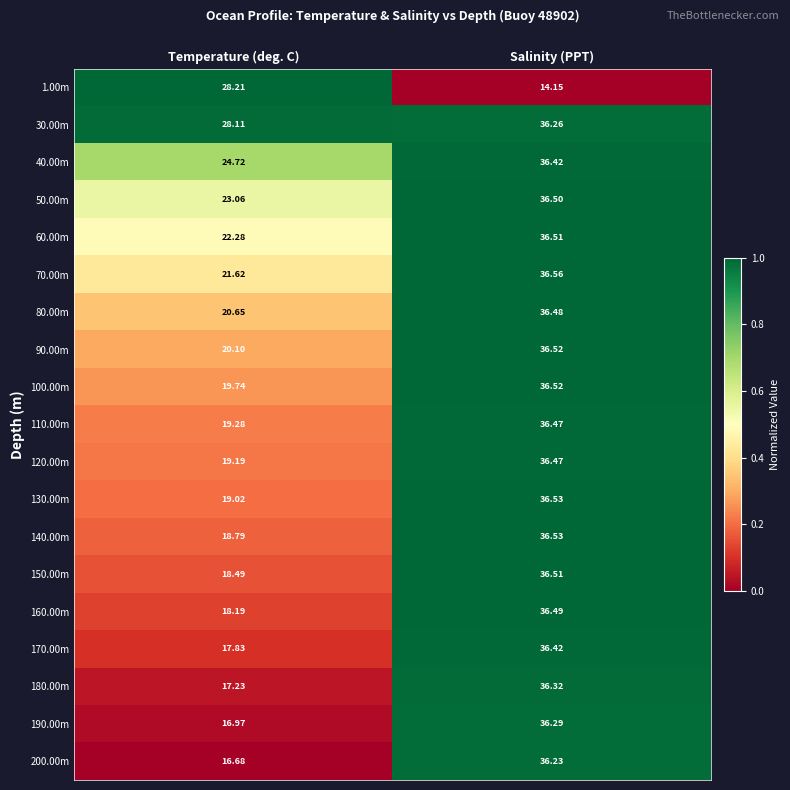

At which label does 80.00m first exceed 36?

Salinity (PPT)